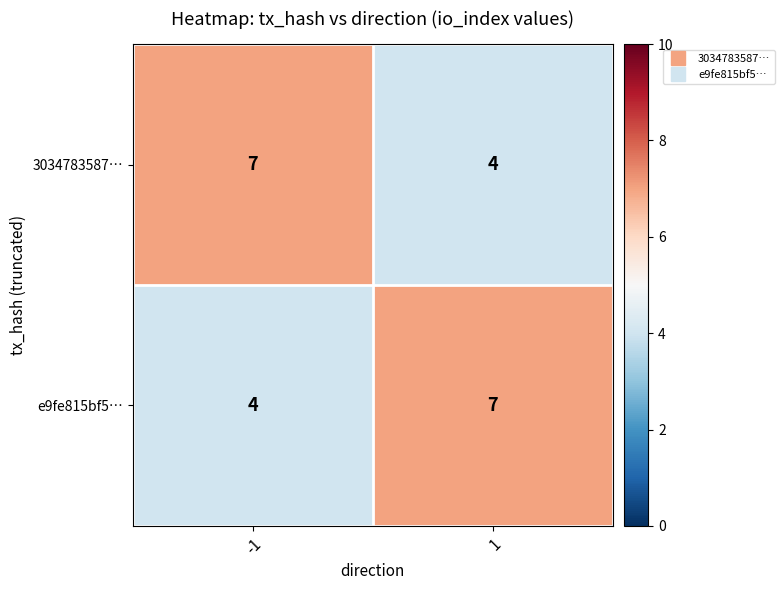

What is the spread (max minus min) of values at -1?

3